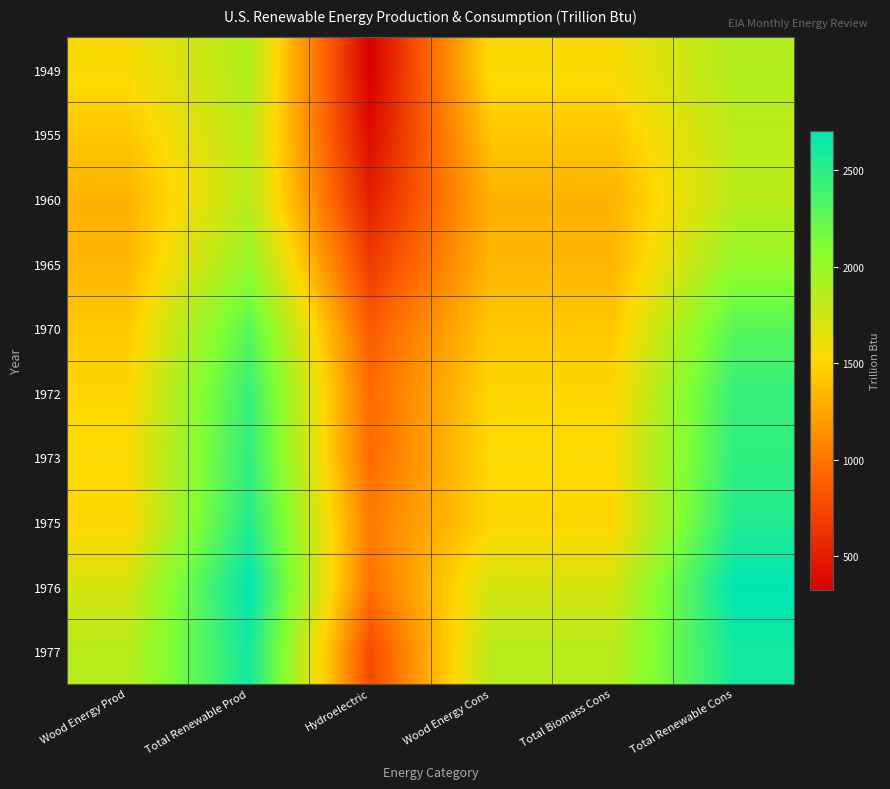

Reading left to right, transcribe all the data shown in this chart.

1949: Wood Energy Prod=1549.3	Total Renewable Prod=1872.6	Hydroelectric=323.4	Wood Energy Cons=1549.3	Total Biomass Cons=1549.3	Total Renewable Cons=1872.6
1955: Wood Energy Prod=1424.1	Total Renewable Prod=1820.7	Hydroelectric=396.6	Wood Energy Cons=1424.1	Total Biomass Cons=1424.1	Total Renewable Cons=1820.7
1960: Wood Energy Prod=1319.9	Total Renewable Prod=1829.9	Hydroelectric=509.9	Wood Energy Cons=1319.9	Total Biomass Cons=1319.9	Total Renewable Cons=1829.9
1965: Wood Energy Prod=1334.8	Total Renewable Prod=2007.5	Hydroelectric=672.1	Wood Energy Cons=1334.8	Total Biomass Cons=1334.8	Total Renewable Cons=2007.5
1970: Wood Energy Prod=1431.0	Total Renewable Prod=2289.0	Hydroelectric=856.3	Wood Energy Cons=1428.6	Total Biomass Cons=1431.0	Total Renewable Cons=2289.0
1972: Wood Energy Prod=1503.1	Total Renewable Prod=2449.5	Hydroelectric=941.5	Wood Energy Cons=1501.0	Total Biomass Cons=1503.1	Total Renewable Cons=2449.5
1973: Wood Energy Prod=1529.1	Total Renewable Prod=2475.5	Hydroelectric=939.8	Wood Energy Cons=1527.0	Total Biomass Cons=1529.1	Total Renewable Cons=2475.5
1975: Wood Energy Prod=1498.7	Total Renewable Prod=2544.2	Hydroelectric=1034.4	Wood Energy Cons=1496.9	Total Biomass Cons=1498.7	Total Renewable Cons=2544.2
1976: Wood Energy Prod=1713.4	Total Renewable Prod=2704.7	Hydroelectric=979.0	Wood Energy Cons=1711.5	Total Biomass Cons=1713.4	Total Renewable Cons=2704.7
1977: Wood Energy Prod=1838.3	Total Renewable Prod=2613.5	Hydroelectric=762.9	Wood Energy Cons=1836.5	Total Biomass Cons=1838.3	Total Renewable Cons=2613.5